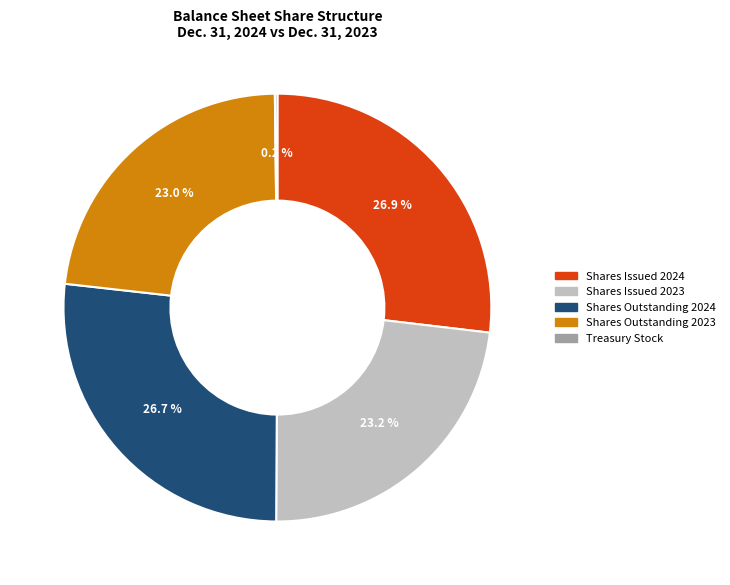

What percentage do Shares Issued 2024 and Shares Issued 2023 together represent?

50.1%